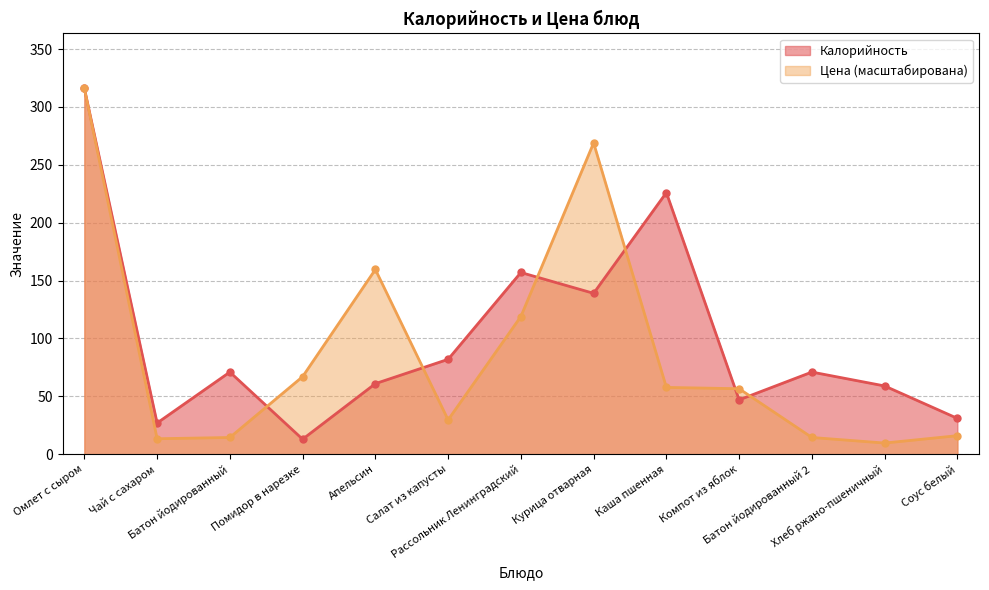

Reading left to right, transcribe all the data shown in this chart.

Калорийность: 316.0	27.0	71.0	13.0	61.0	82.0	157.0	139.0	226.0	47.0	71.0	59.0	31.0
Цена: 316.0	13.4	14.5	67.0	159.6	29.7	119.0	268.9	57.7	56.6	14.5	9.7	16.1